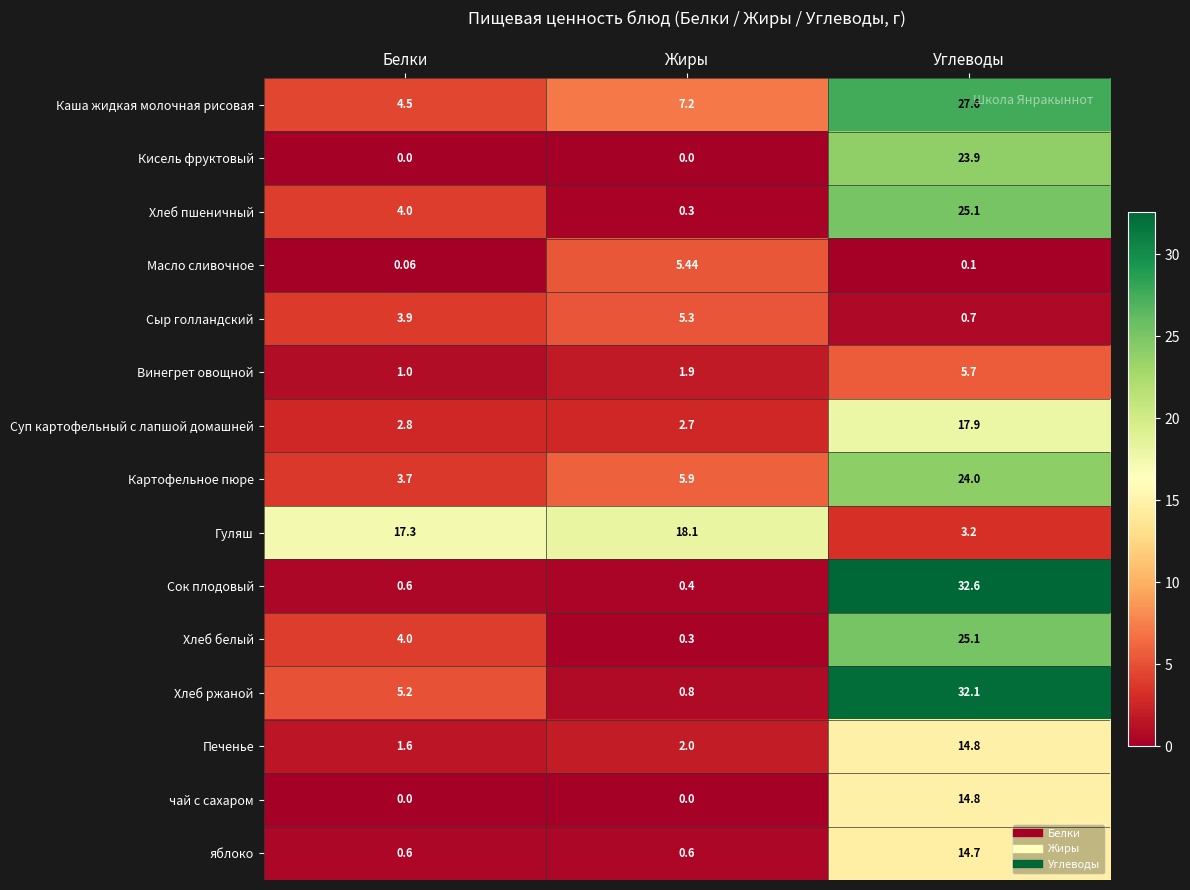

At which label does Сыр голландский reach its peak?

Жиры